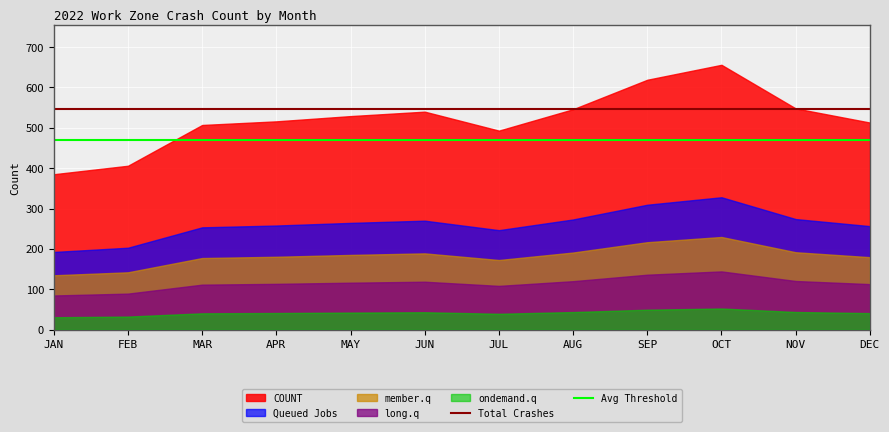

What is the highest value of the Avg Threshold series?

469.4